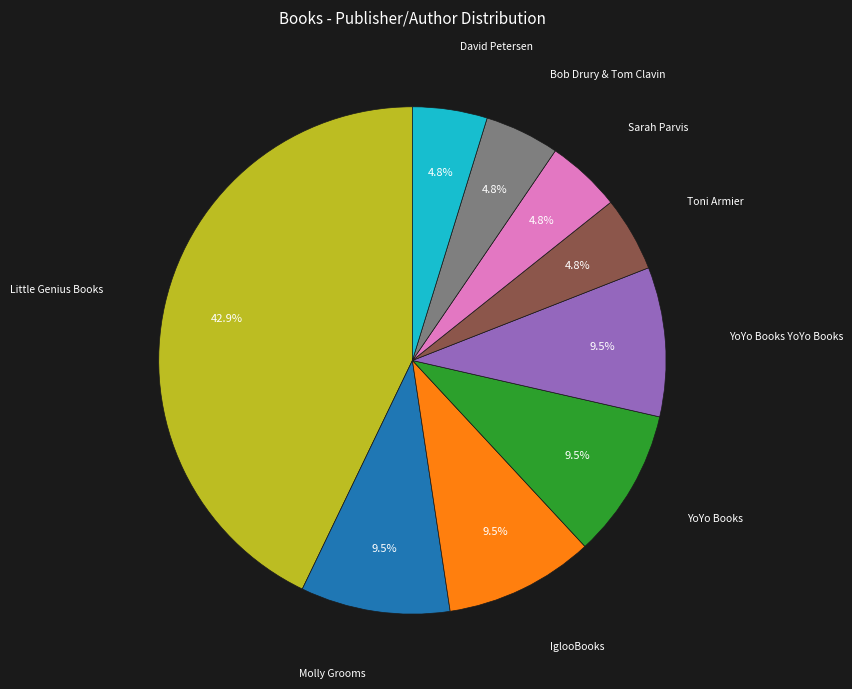

Does any single category account for the majority?

No